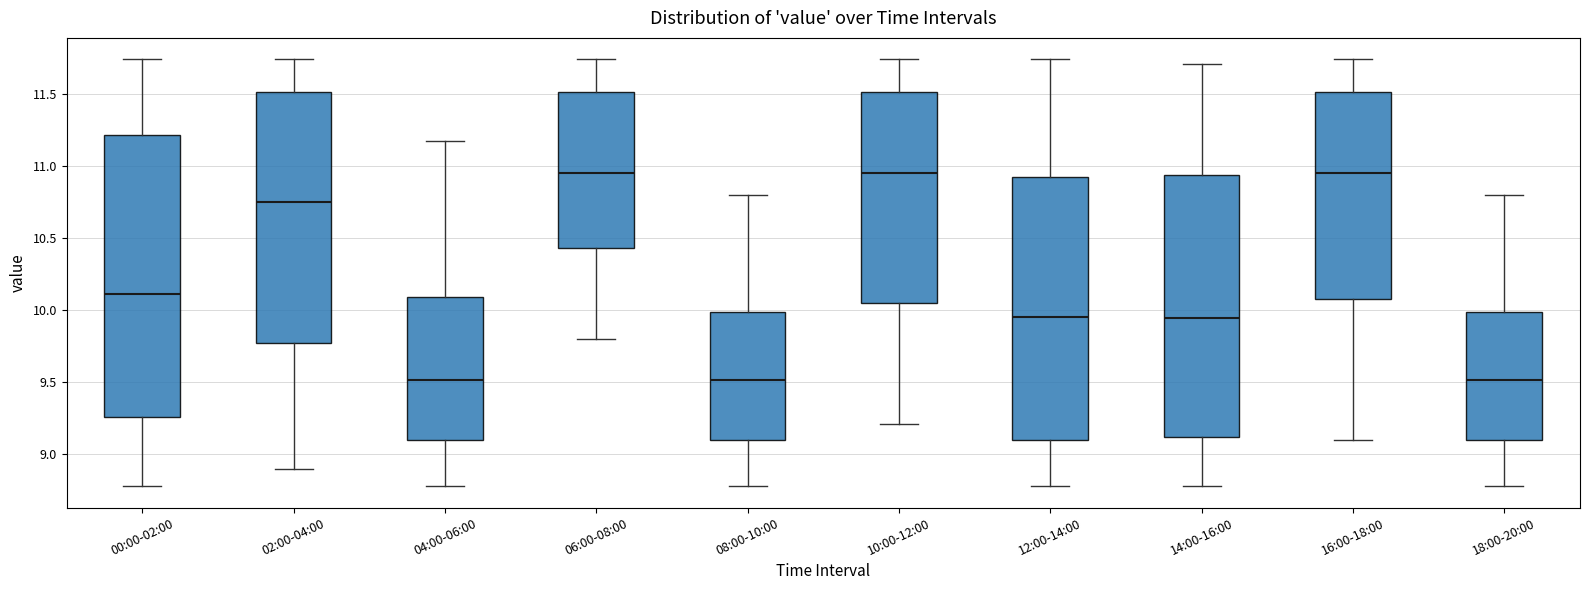

Reading left to right, read every box against the y-axis: the position of its median line, the range the box covers, and the ends of its whiskers. The values are not printed on the chart, so give them approximately, as read against the axis.

00:00-02:00: median 10.10, box 9.25 to 11.20, whiskers 8.80 to 11.75
02:00-04:00: median 10.75, box 9.80 to 11.50, whiskers 8.90 to 11.75
04:00-06:00: median 9.50, box 9.10 to 10.10, whiskers 8.80 to 11.15
06:00-08:00: median 10.95, box 10.45 to 11.50, whiskers 9.80 to 11.75
08:00-10:00: median 9.50, box 9.10 to 10.00, whiskers 8.80 to 10.80
10:00-12:00: median 10.95, box 10.05 to 11.50, whiskers 9.20 to 11.75
12:00-14:00: median 9.95, box 9.10 to 10.95, whiskers 8.80 to 11.75
14:00-16:00: median 9.95, box 9.10 to 10.95, whiskers 8.80 to 11.70
16:00-18:00: median 10.95, box 10.10 to 11.50, whiskers 9.10 to 11.75
18:00-20:00: median 9.50, box 9.10 to 10.00, whiskers 8.80 to 10.80